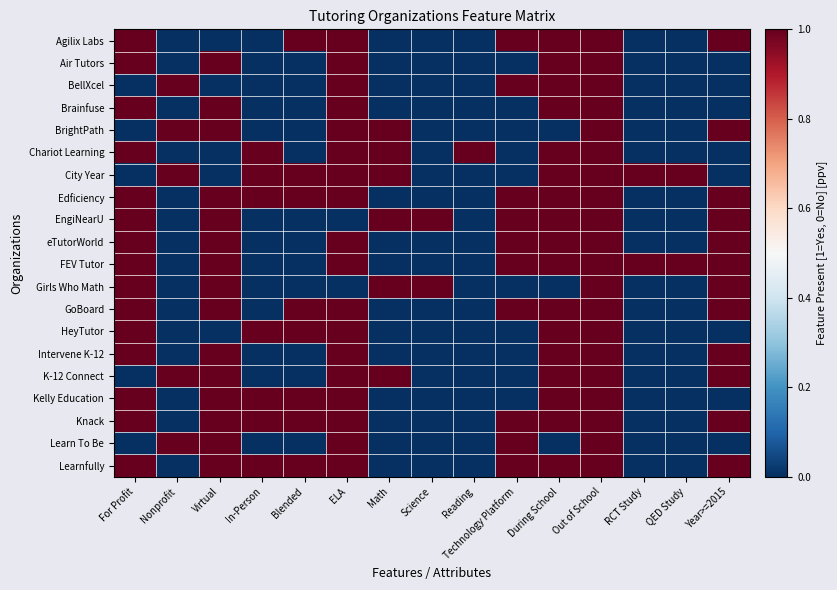

How many data points does each series have?

15